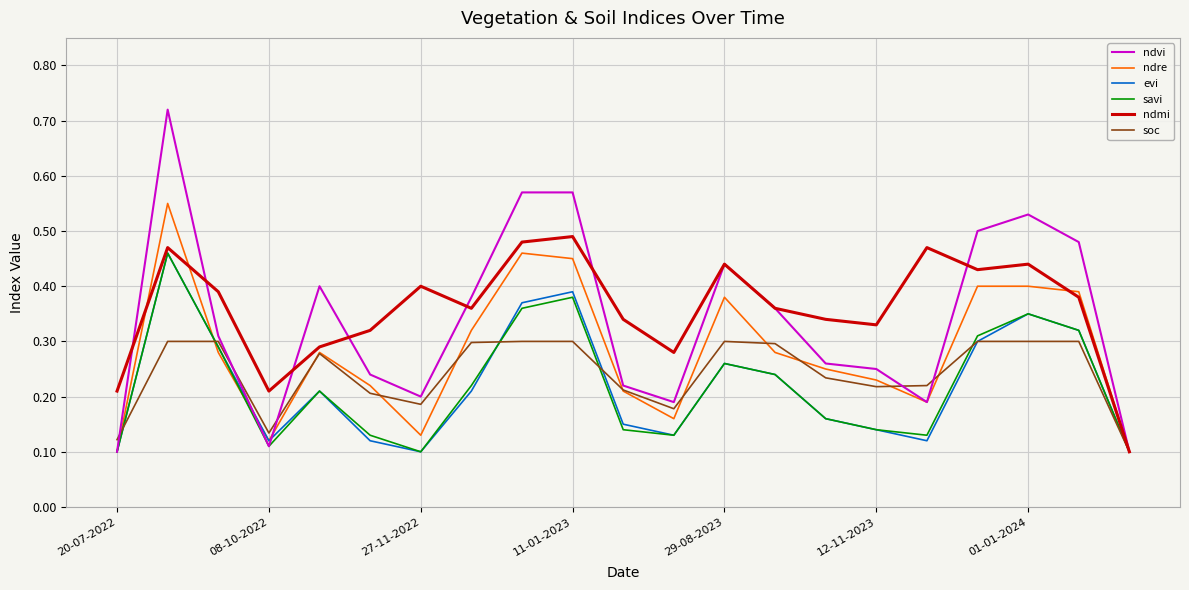

Which series has the widest spread of values?

ndvi